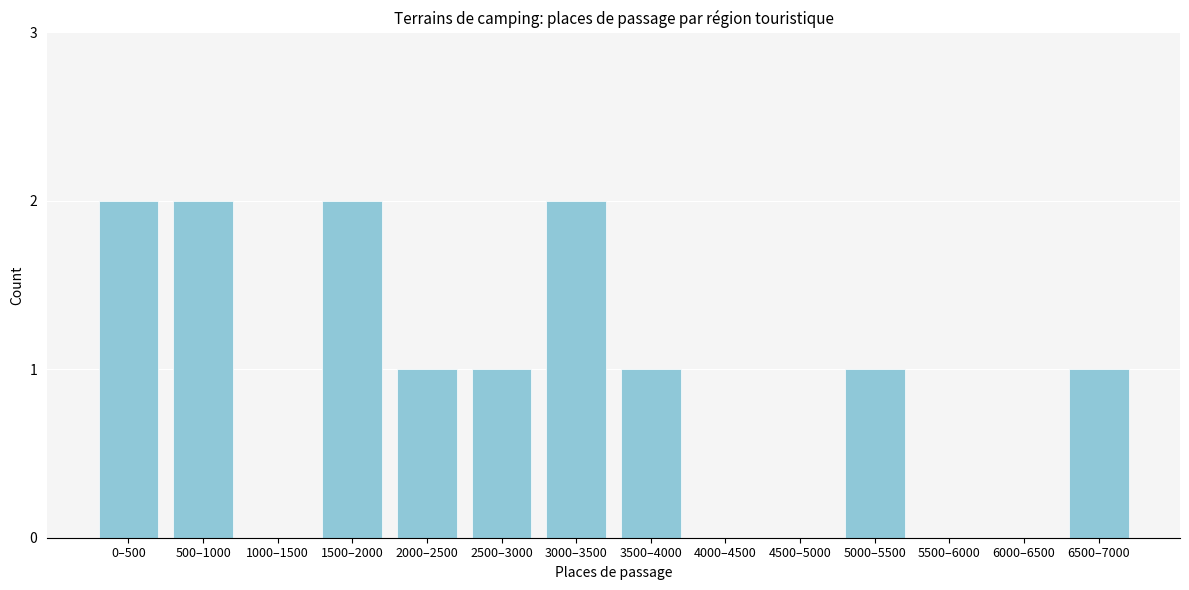

Reading left to right, transcribe all the data shown in this chart.

0–500=2	500–1000=2	1000–1500=0	1500–2000=2	2000–2500=1	2500–3000=1	3000–3500=2	3500–4000=1	4000–4500=0	4500–5000=0	5000–5500=1	5500–6000=0	6000–6500=0	6500–7000=1